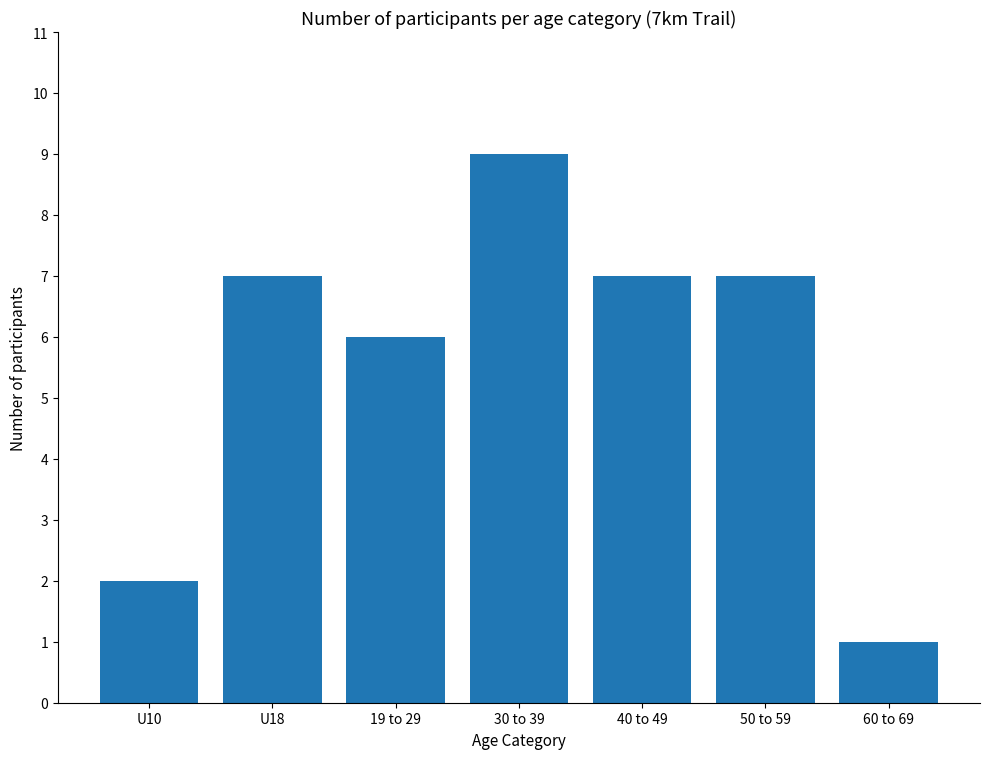

Read the value at 40 to 49.

7